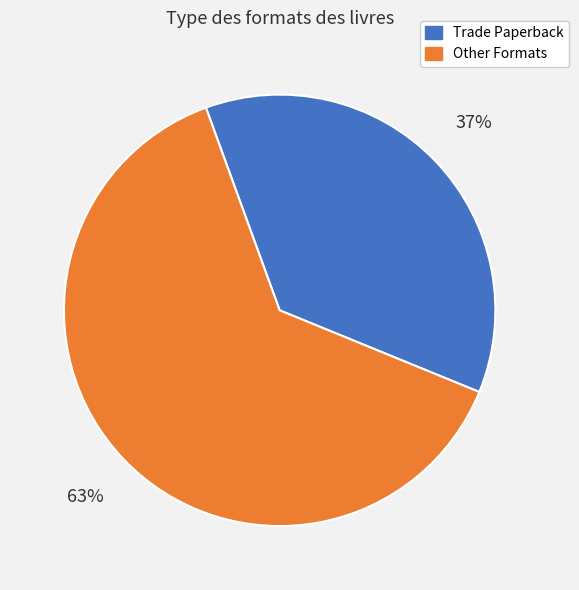

To the nearest percent, what is the combined percentage of Other Formats and Trade Paperback?

100%